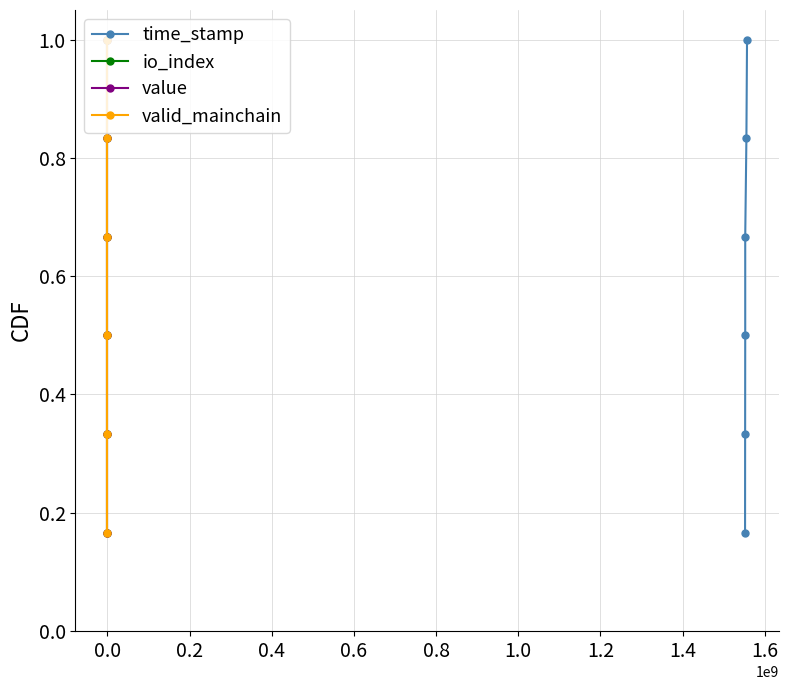

True or false: time_stamp has more than 2 interior local peaks.

False